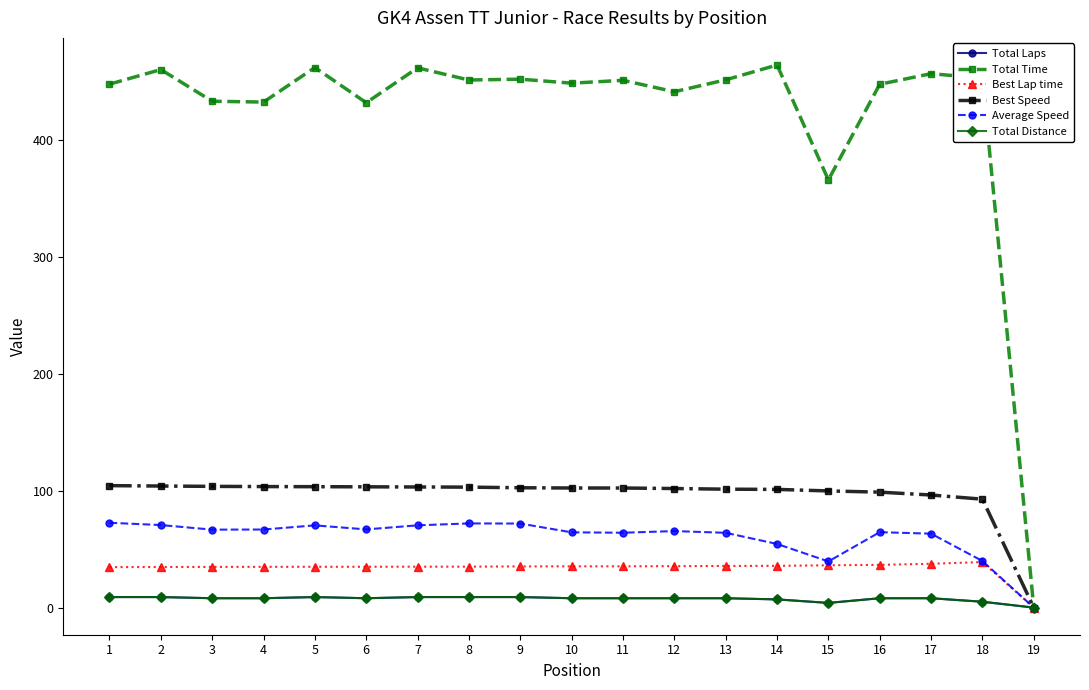

True or false: Best Lap time has more than 0 interior local peaks.

True